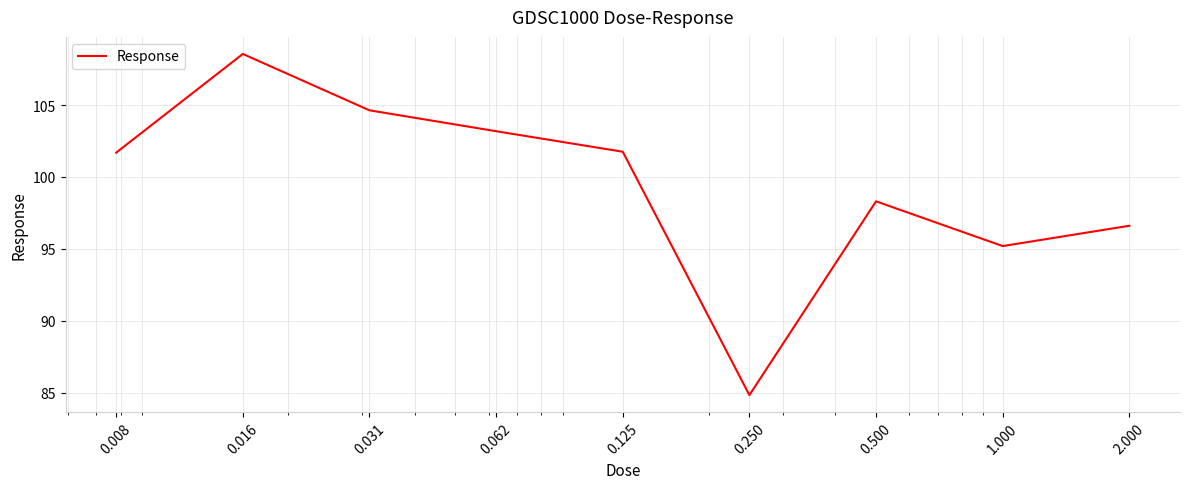

What is the difference between the maximum and minimum values?

23.7